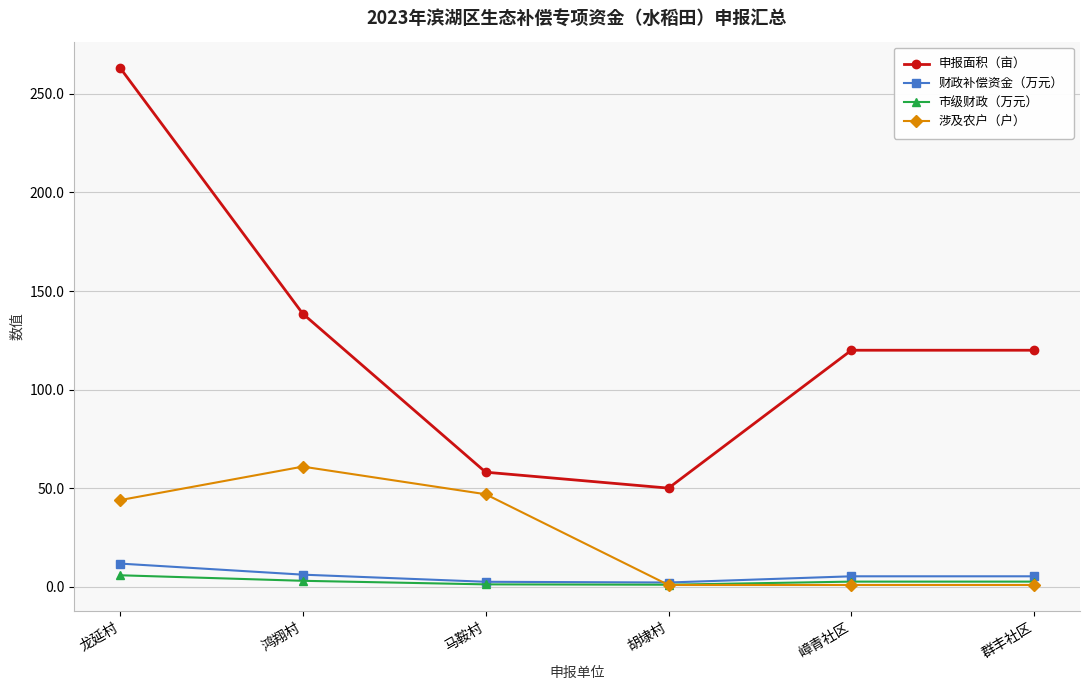

Where is the first local minimum for 申报面积（亩）?

胡埭村